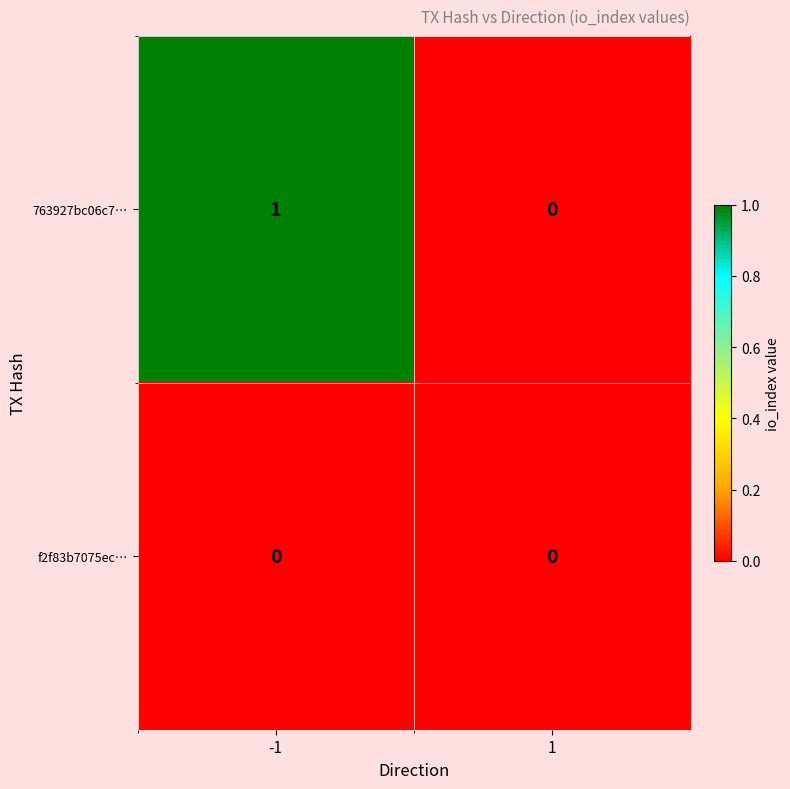

Which series has the largest total across all categories?

763927bc06c7…